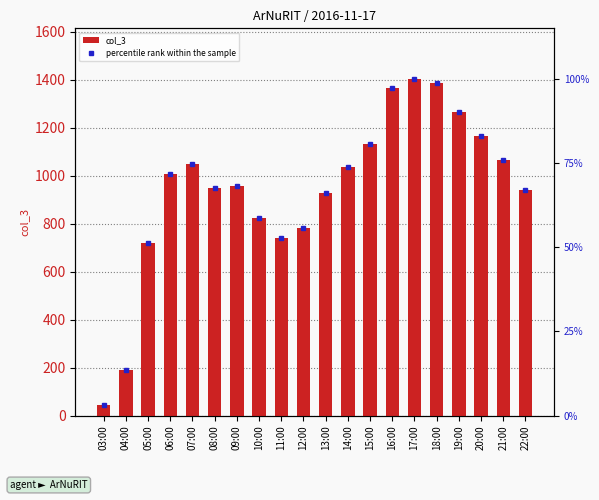

What is the value of the col_3 bar at the 7th from the left?

955